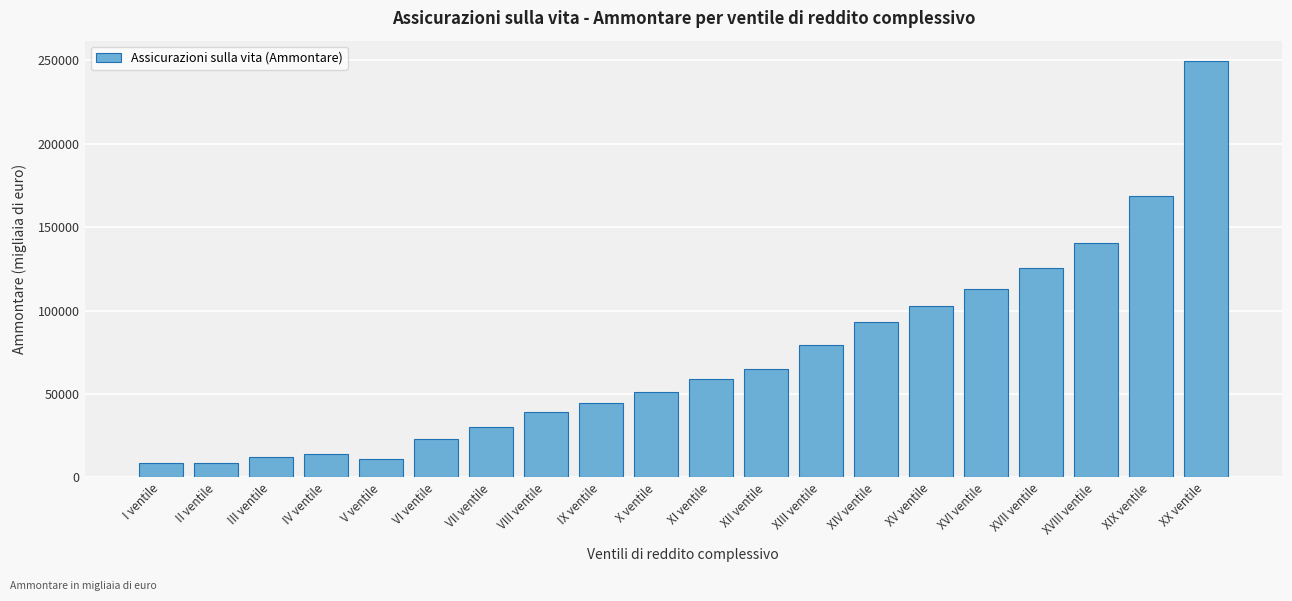

What is the sum of all values?

1439895